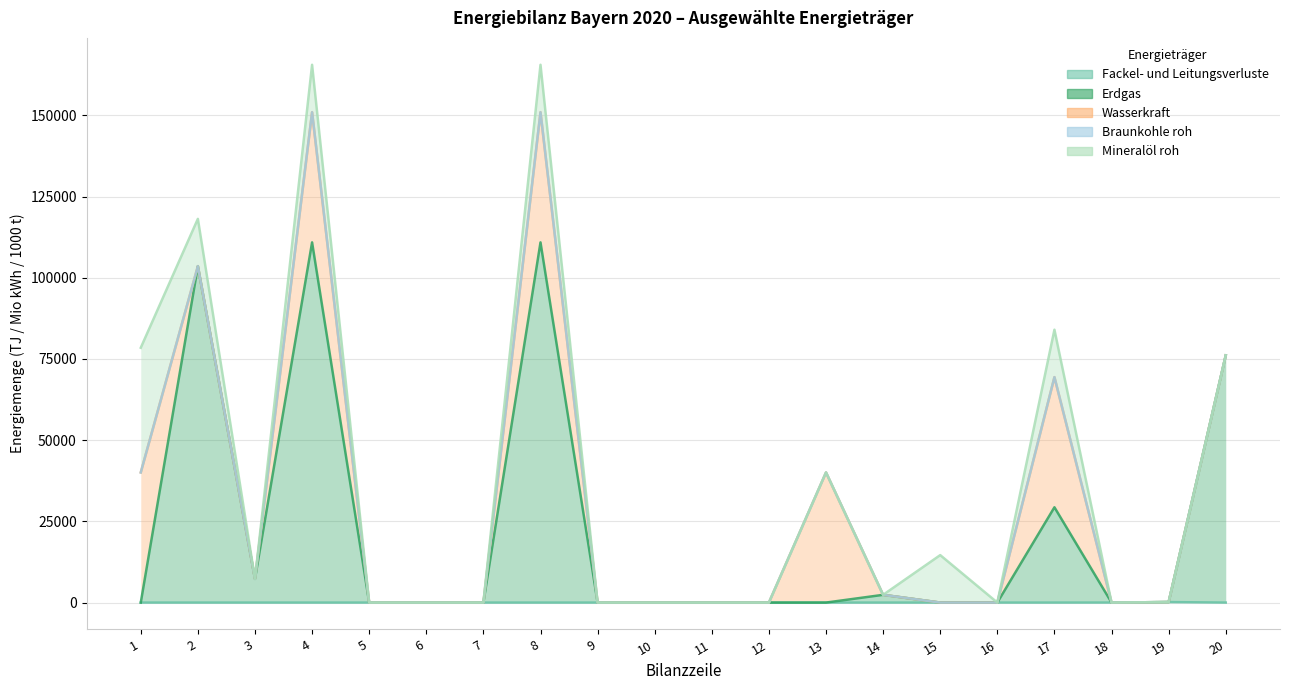

Reading left to right, list all the values displayed in this chart.

Fackel- und Leitungsverluste: 1=0.0	2=0.0	3=0.0	4=0.0	5=0.0	6=0.0	7=0.0	8=0.0	9=0.0	10=0.0	11=0.0	12=0.0	13=0.0	14=0.0	15=0.0	16=0.0	17=1.7	18=10.9	19=156.4	20=0.0
Erdgas: 1=0.0	2=103567.6	3=7316.8	4=110901.1	5=0.0	6=0.0	7=0.0	8=110901.1	9=0.0	10=0.0	11=0.0	12=0.0	13=0.0	14=2383.9	15=0.0	16=0.0	17=29336.9	18=0.0	19=0.0	20=76107.9
Wasserkraft: 1=40065.1	2=0.0	3=0.0	4=40065.1	5=0.0	6=0.0	7=0.0	8=40065.1	9=0.0	10=0.0	11=0.0	12=0.0	13=40065.1	14=0.0	15=0.0	16=0.0	17=40065.1	18=0.0	19=0.0	20=0.0
Braunkohle roh: 1=0.0	2=4.1	3=0.0	4=4.1	5=0.0	6=0.0	7=0.0	8=4.1	9=0.0	10=0.0	11=0.0	12=0.0	13=0.0	14=0.0	15=0.0	16=0.0	17=0.0	18=0.0	19=0.0	20=4.1
Mineralöl roh: 1=38391.0	2=14569.7	3=0.0	4=14608.1	5=0.0	6=0.0	7=0.0	8=14608.1	9=0.0	10=0.0	11=0.0	12=0.0	13=0.0	14=0.0	15=14608.1	16=0.0	17=14608.1	18=0.0	19=0.0	20=0.0